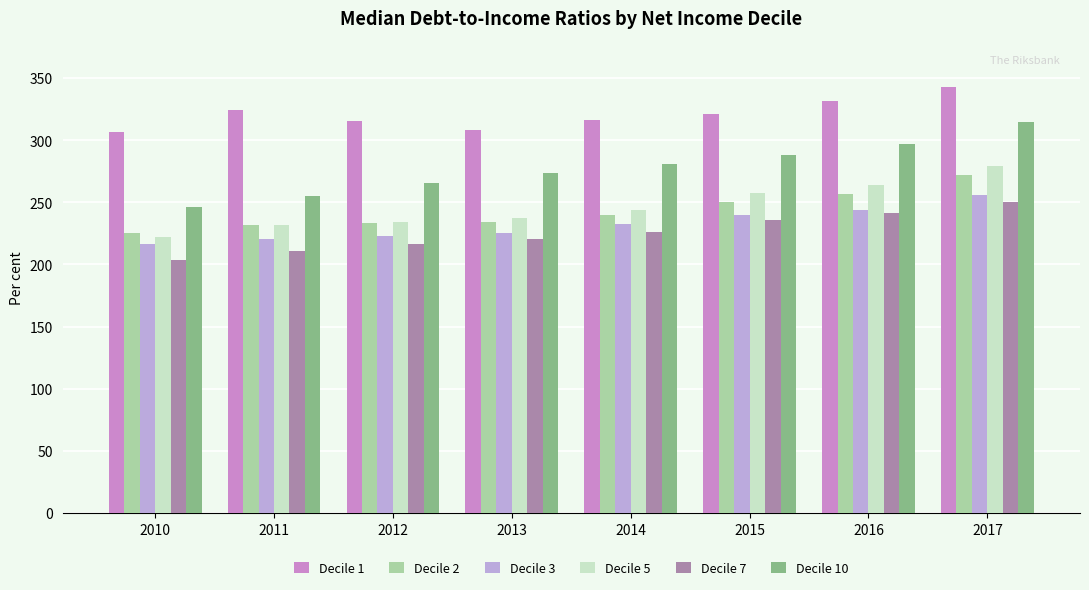

What is the approximate value of Decile 10 at 2014?

281.0